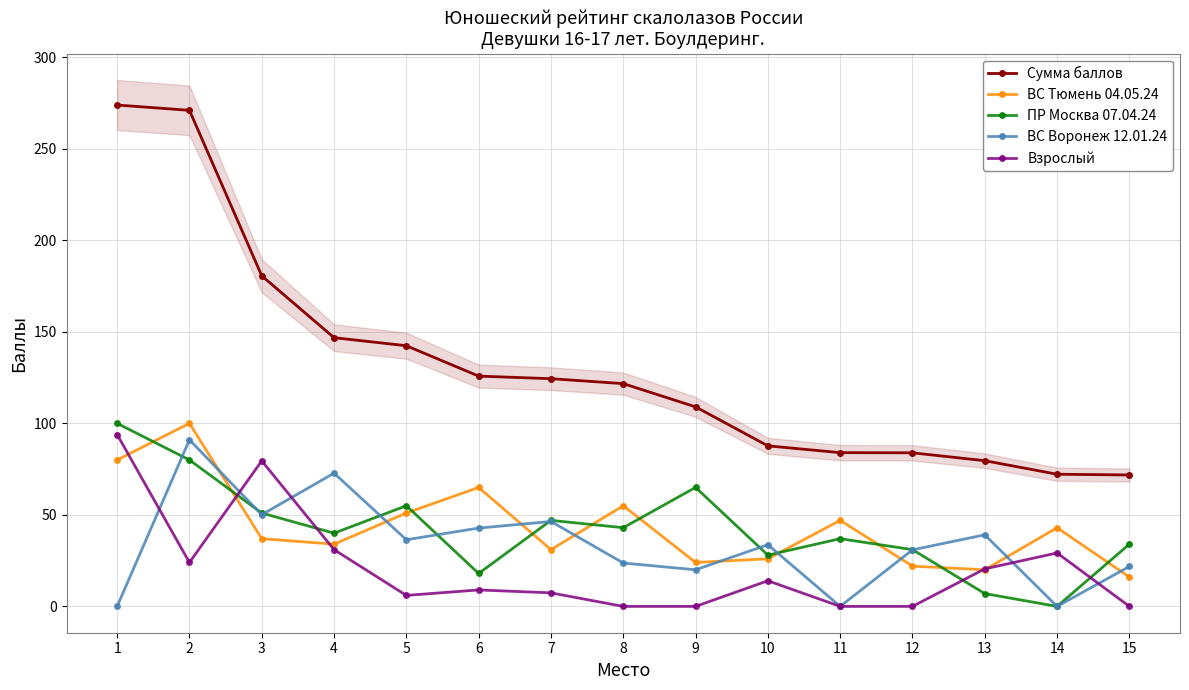

At which category does Взрослый reach its first local peak?

3